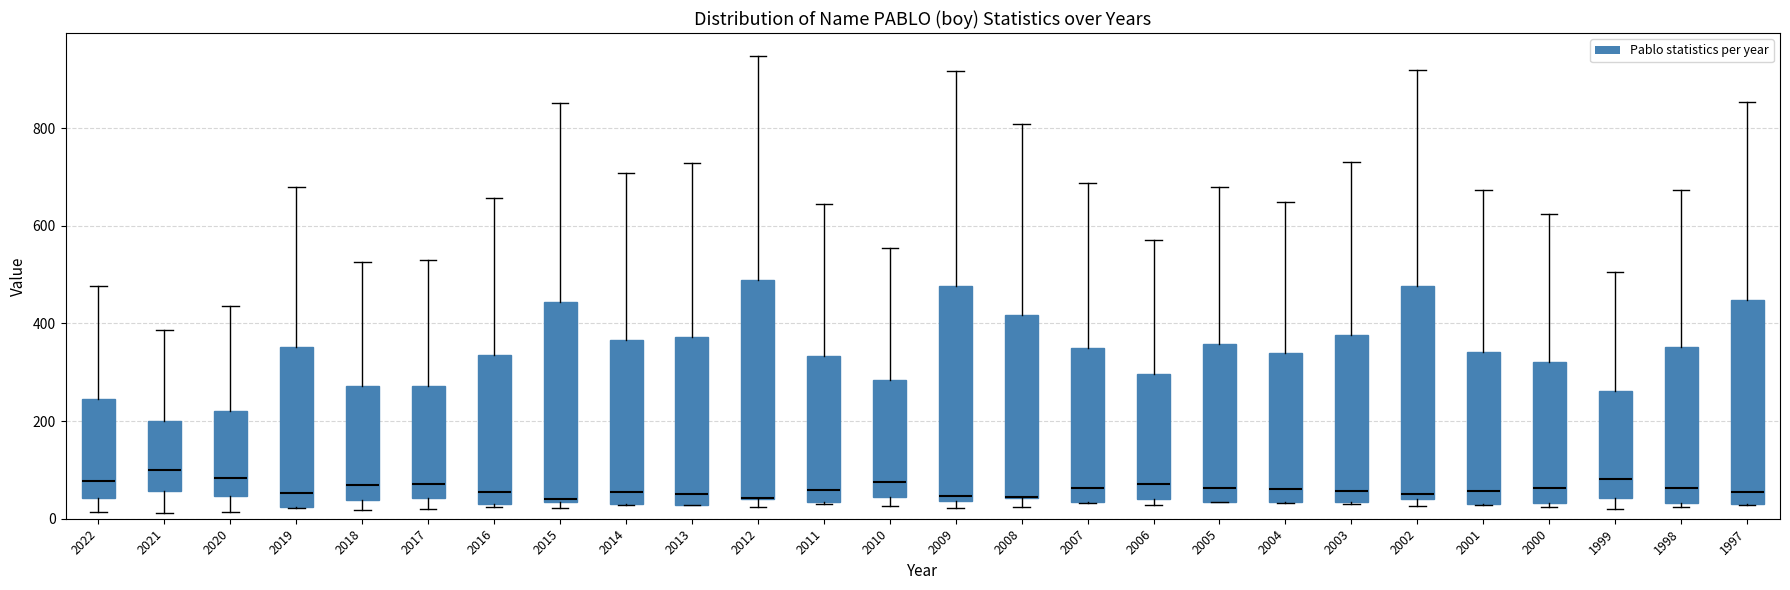

Where is the lower edge of the box at x = 2016 on the y-axis? The values are not printed on the chart, so give them approximately, as read against the axis.

40